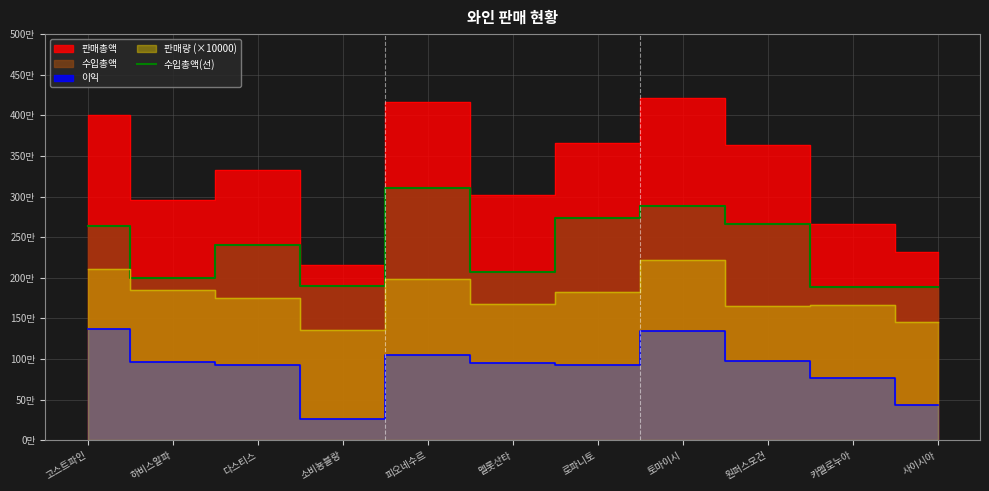

Read the value at 소비뇽블랑, to the nearest 50.

1900000